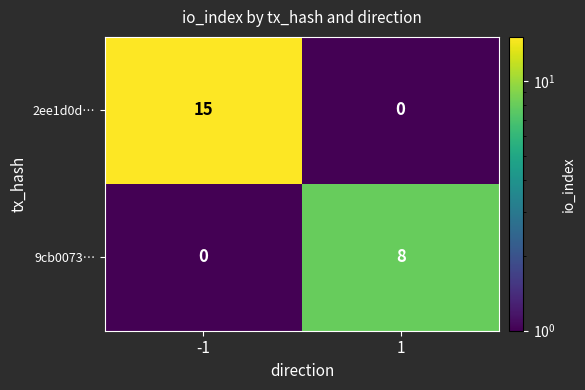

Rank the series at -1 from highest to lowest value.

2ee1d0d…, 9cb0073…